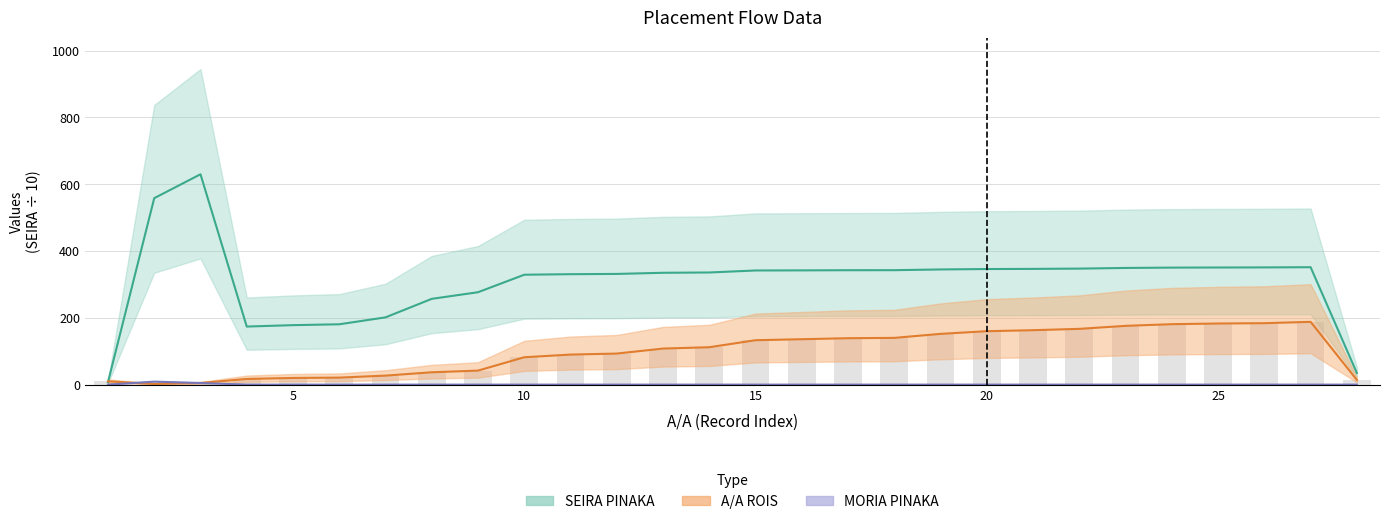

What is the difference between the maximum and minimum values in the A/A ROIS series?

186.0